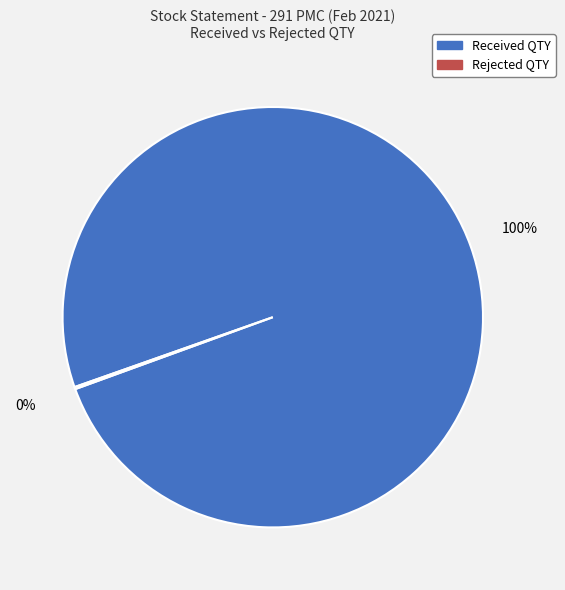

To the nearest percent, what is the average slice percentage?

50%